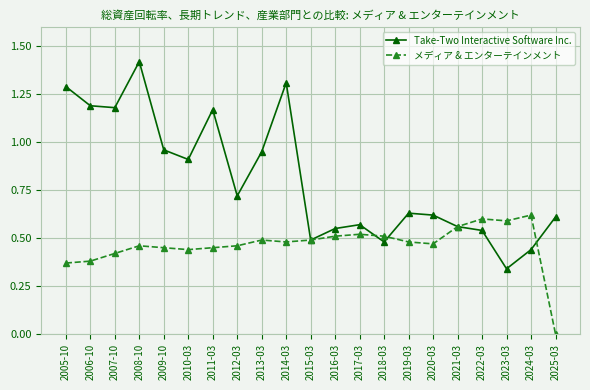

In Take-Two Interactive Software Inc., how many points are higher than both neighbors (excluding endpoints)?

5